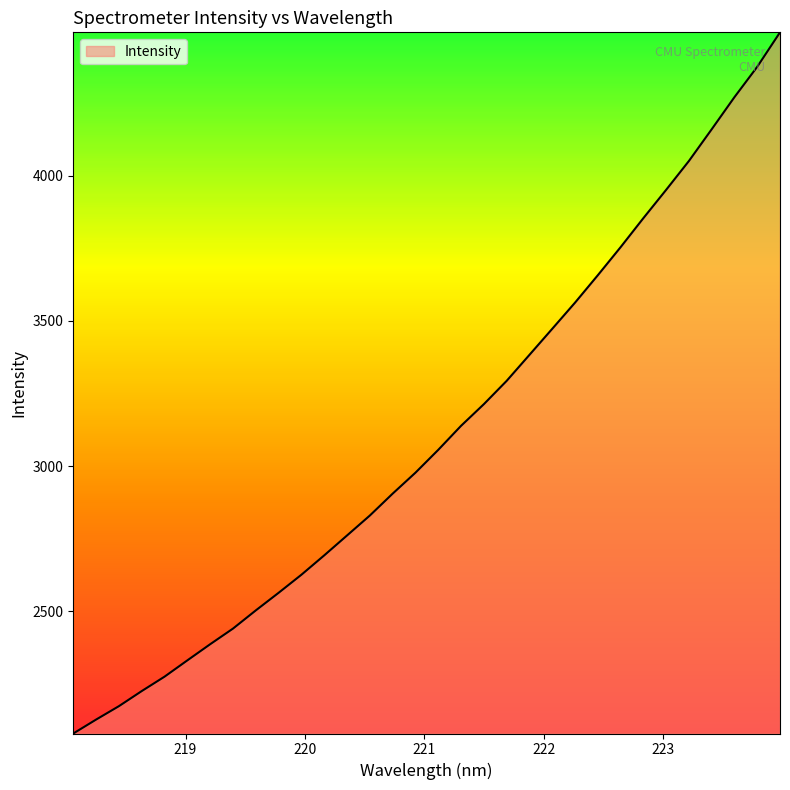

What is the smallest value displayed?

2079.3